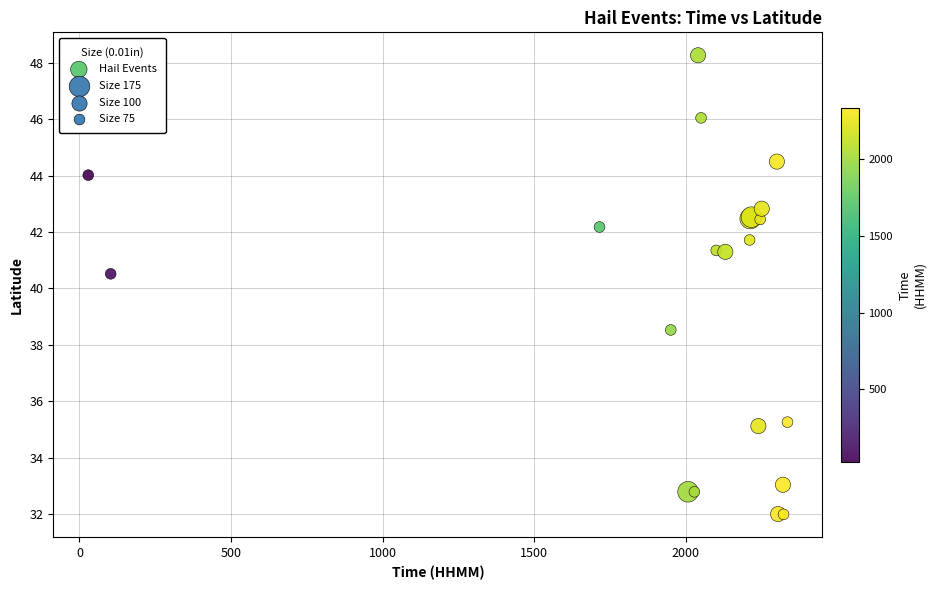

What Y value in the scatter plot is closest to 40?

40.5